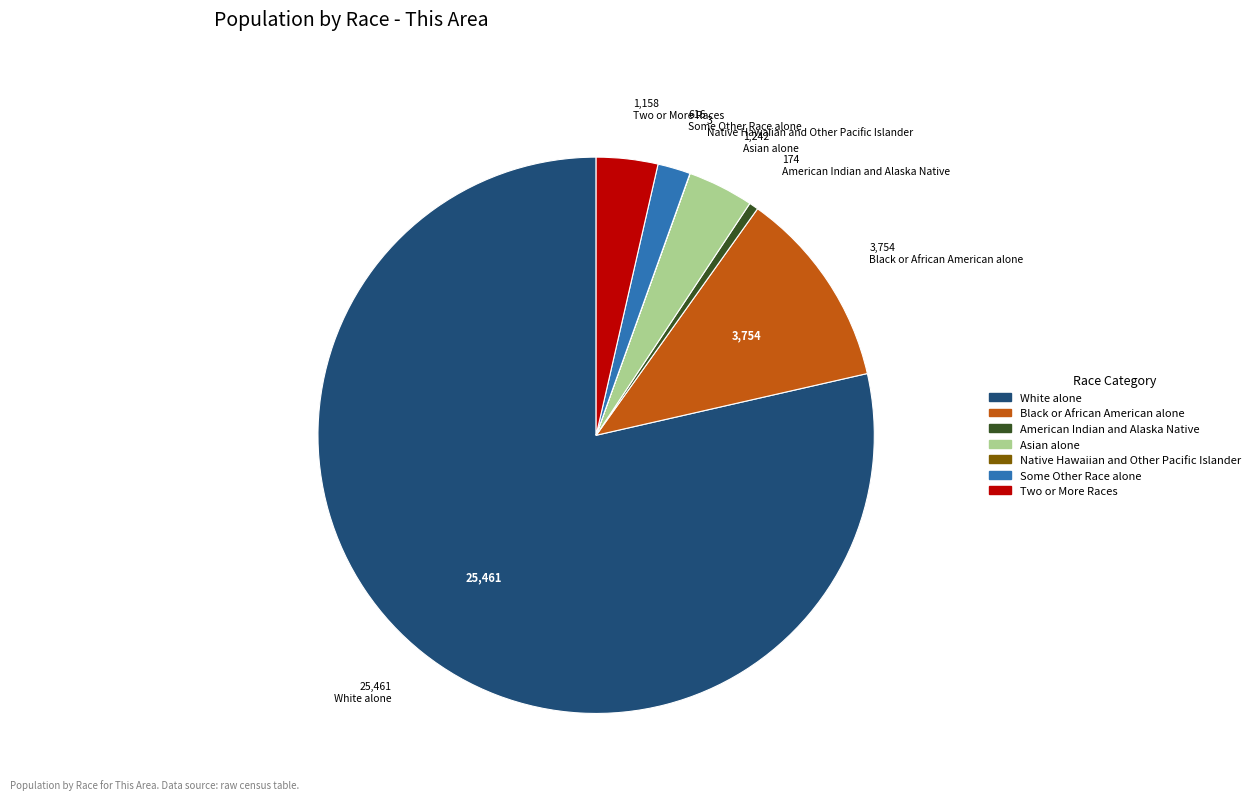

Which category accounts for the majority?

White alone